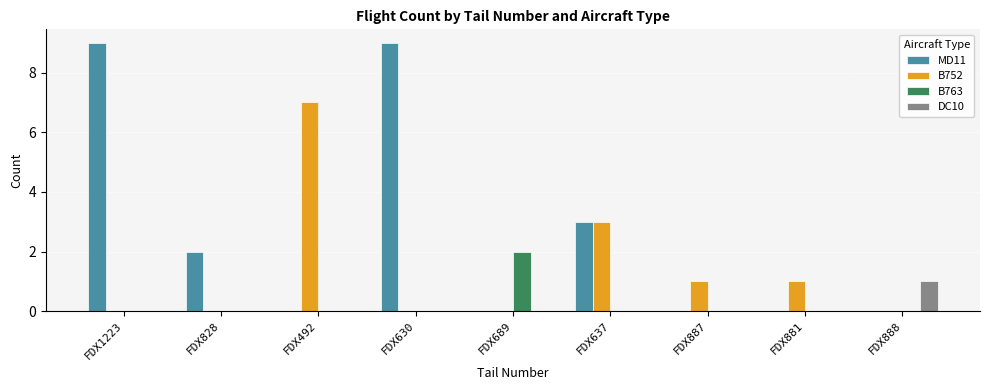

At which label does DC10 reach its peak?

FDX888